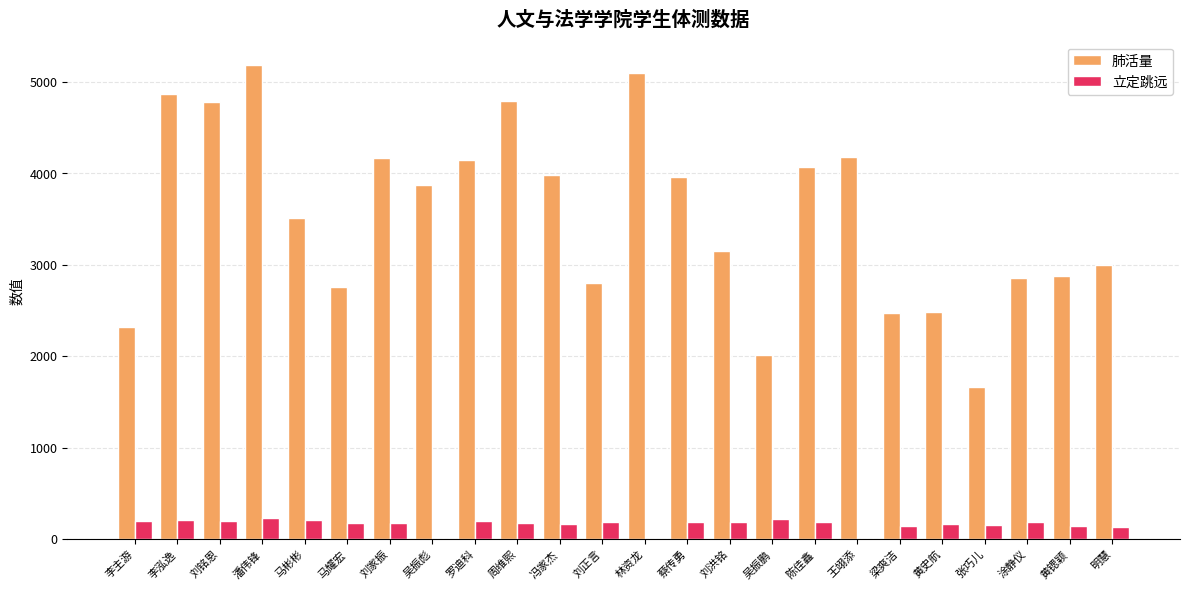

What is the spread (max minus min) of values at 张巧儿?

1513